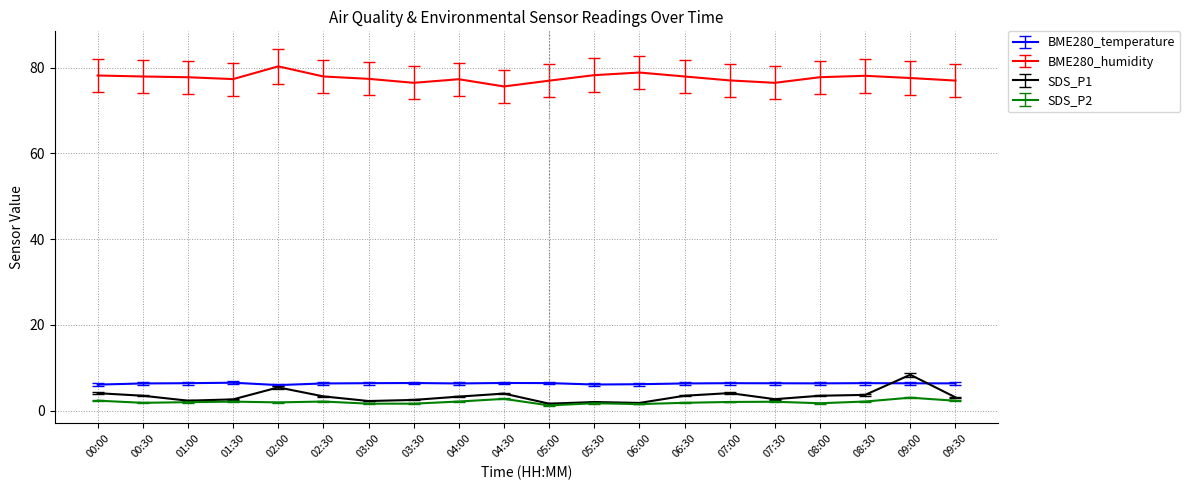

What is the highest value of the BME280_humidity series?

80.3